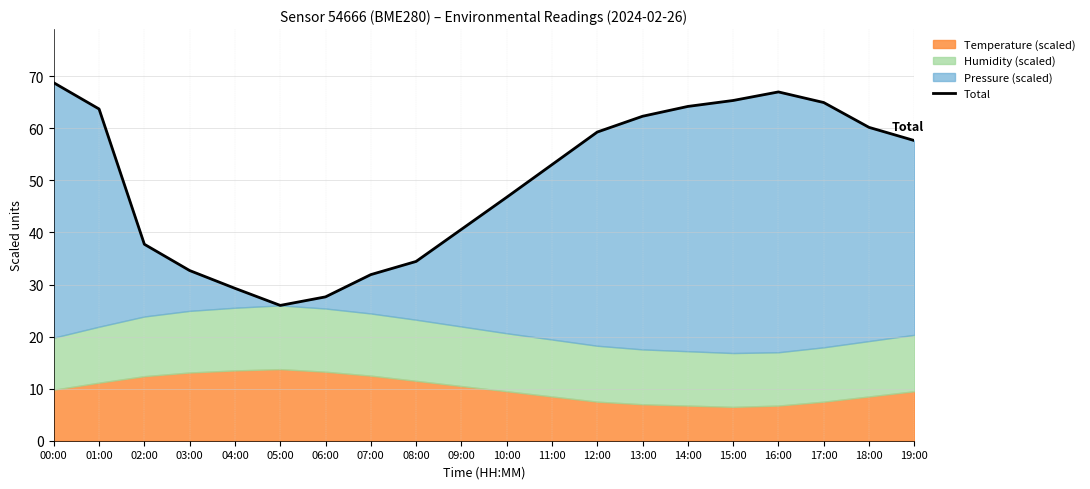

How many data points are less than 57?

10